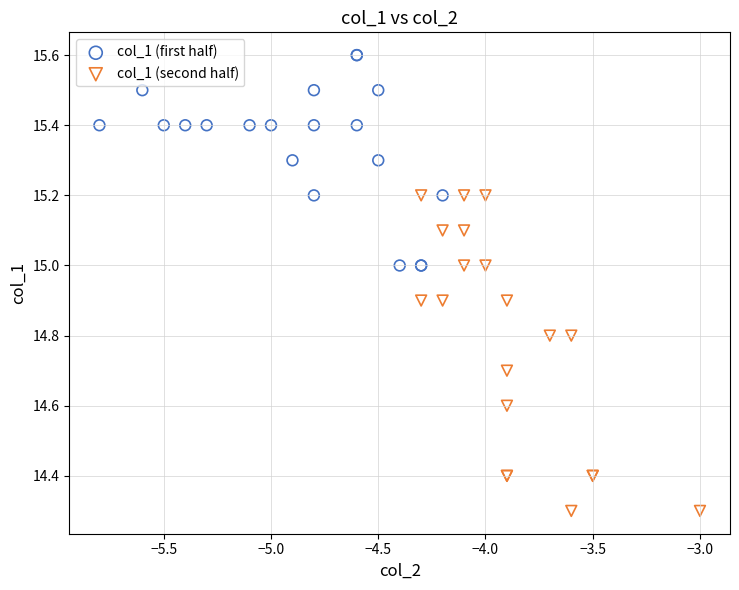

Which series reaches the maximum Y coordinate?

col_1 (first half)